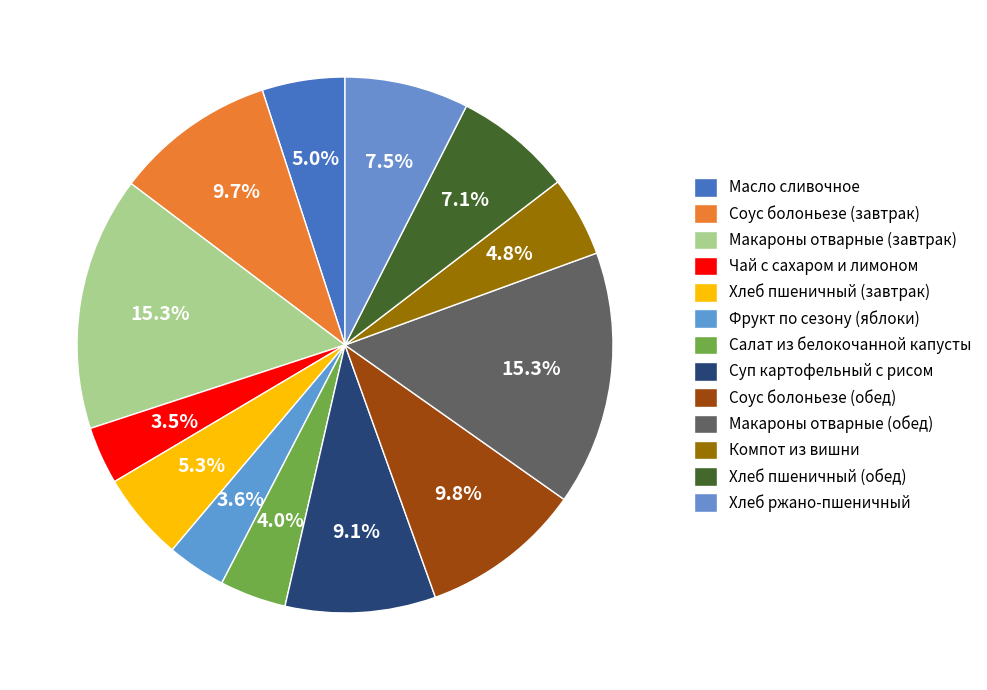

The Хлеб пшеничный (обед) slice represents 7% of the pie. True or false?

True